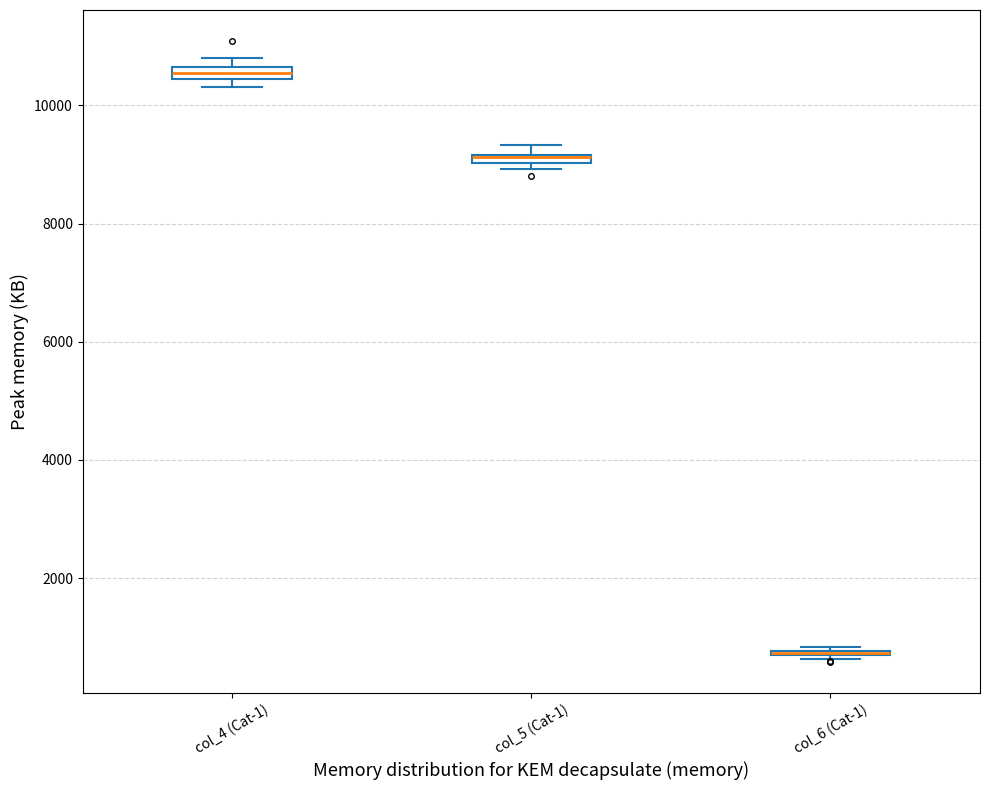

Where is the lower edge of the box for col_5 (Cat-1) on the y-axis? The values are not printed on the chart, so give them approximately, as read against the axis.

9000